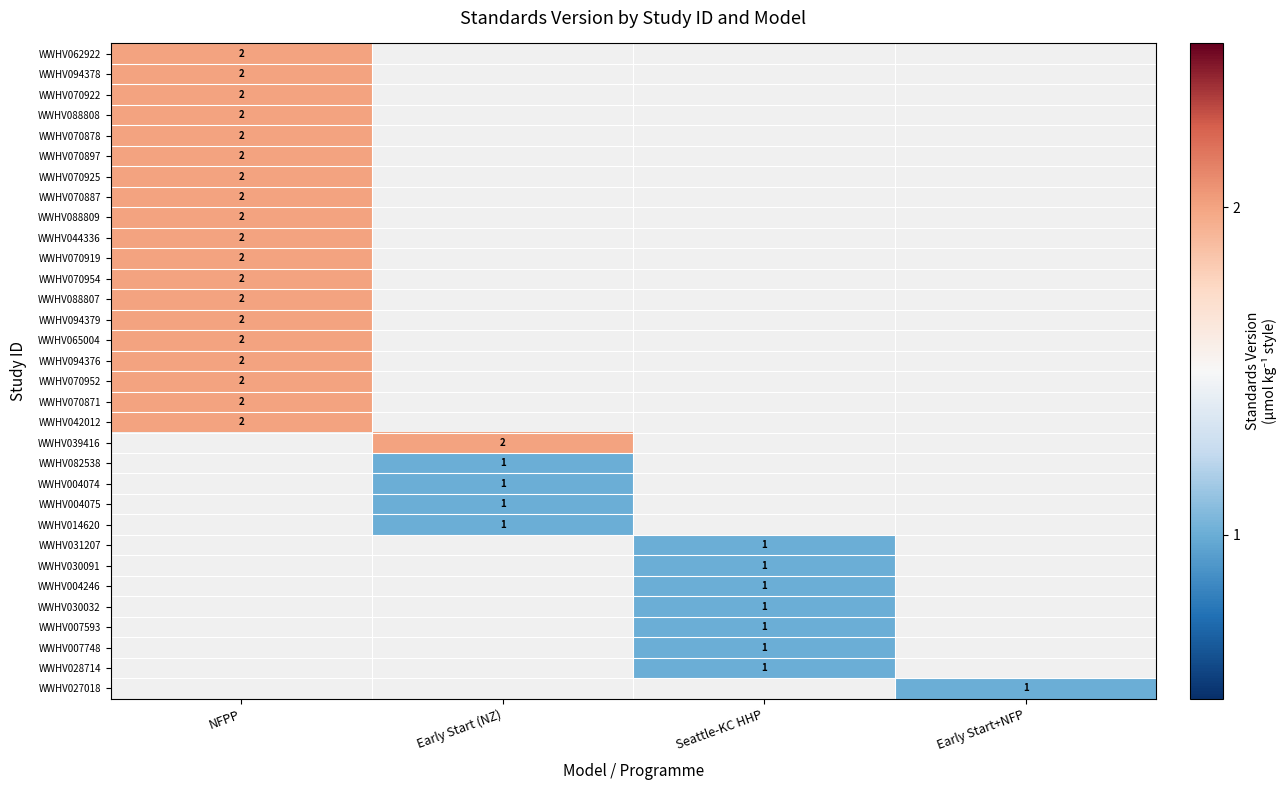

True or false: WWHV065004 has a value of 3 at NFPP.

False